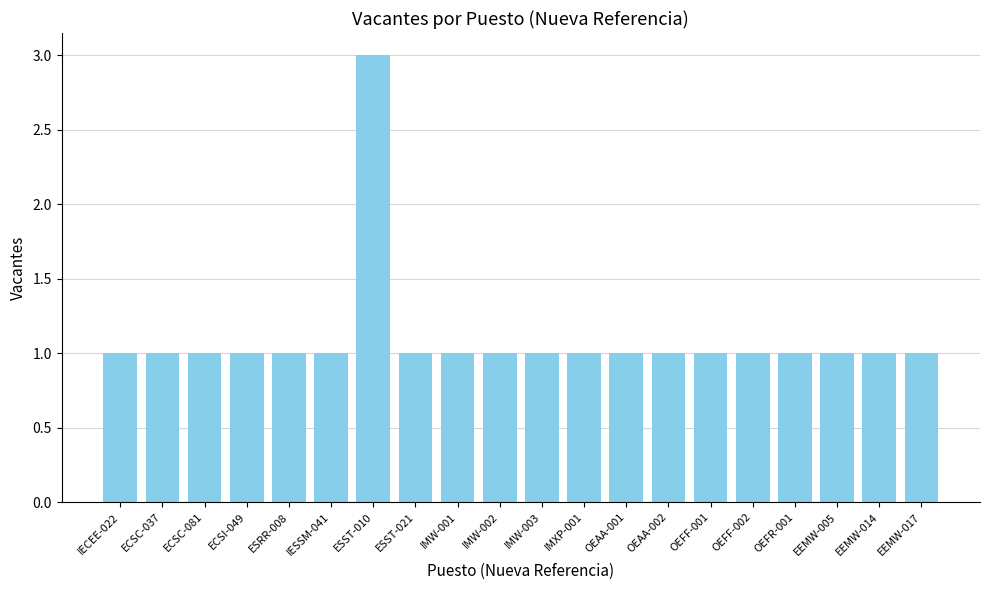

What is the difference between the maximum and minimum values?

2